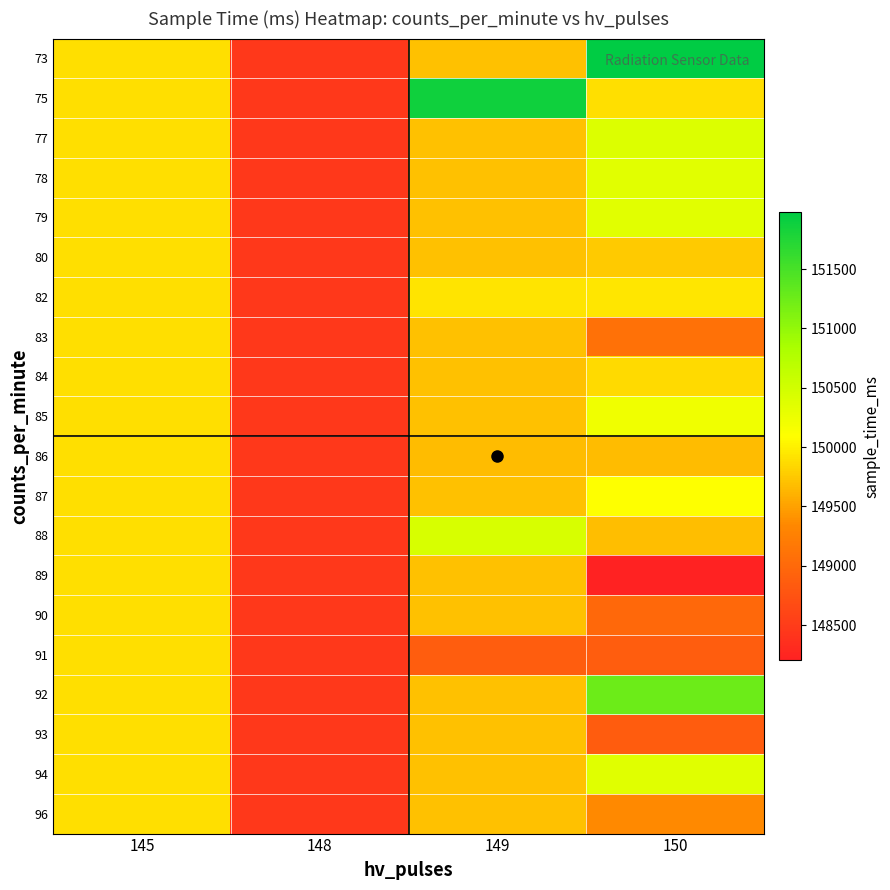

Reading left to right, what are all the values shown in this chart?

73: 145=149890	148=148454	149=149706	150=151983
75: 145=149890	148=148454	149=151876	150=149890
77: 145=149890	148=148454	149=149706	150=150397
78: 145=149890	148=148454	149=149706	150=150348
79: 145=149890	148=148454	149=149706	150=150348
80: 145=149890	148=148454	149=149706	150=149754
82: 145=149890	148=148454	149=149924	150=149944
83: 145=149890	148=148454	149=149706	150=149096
84: 145=149890	148=148454	149=149706	150=149861
85: 145=149890	148=148454	149=149706	150=150221
86: 145=149890	148=148454	149=149665	150=149665
87: 145=149890	148=148454	149=149706	150=150106
88: 145=149890	148=148454	149=150436	150=149692
89: 145=149890	148=148454	149=149706	150=148202
90: 145=149890	148=148454	149=149706	150=148999
91: 145=149890	148=148454	149=148869	150=148869
92: 145=149890	148=148454	149=149706	150=151253
93: 145=149890	148=148454	149=149706	150=148854
94: 145=149890	148=148454	149=149706	150=150370
96: 145=149890	148=148454	149=149706	150=149344